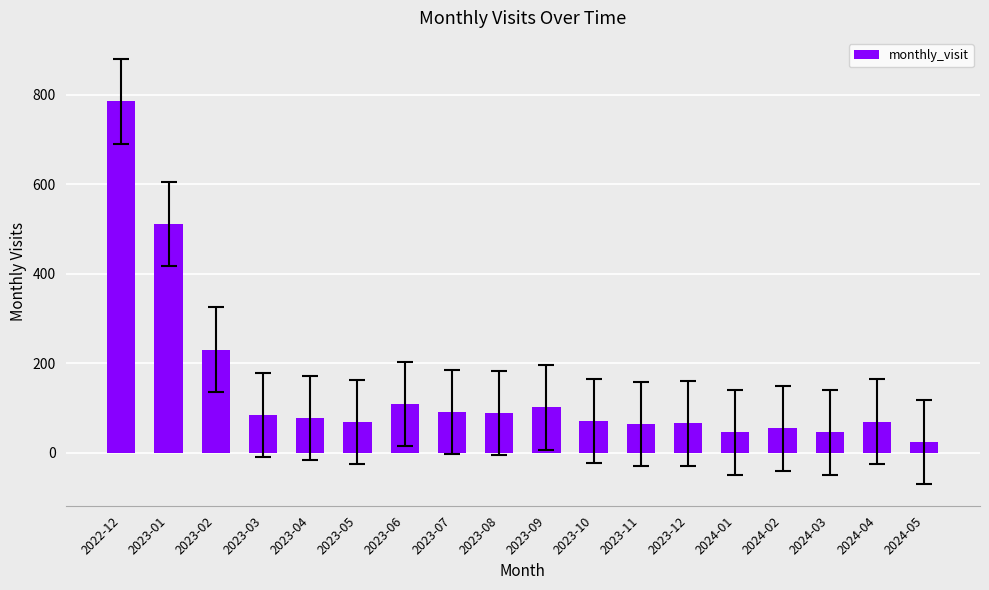

Which label corresponds to the largest value in the chart?

2022-12